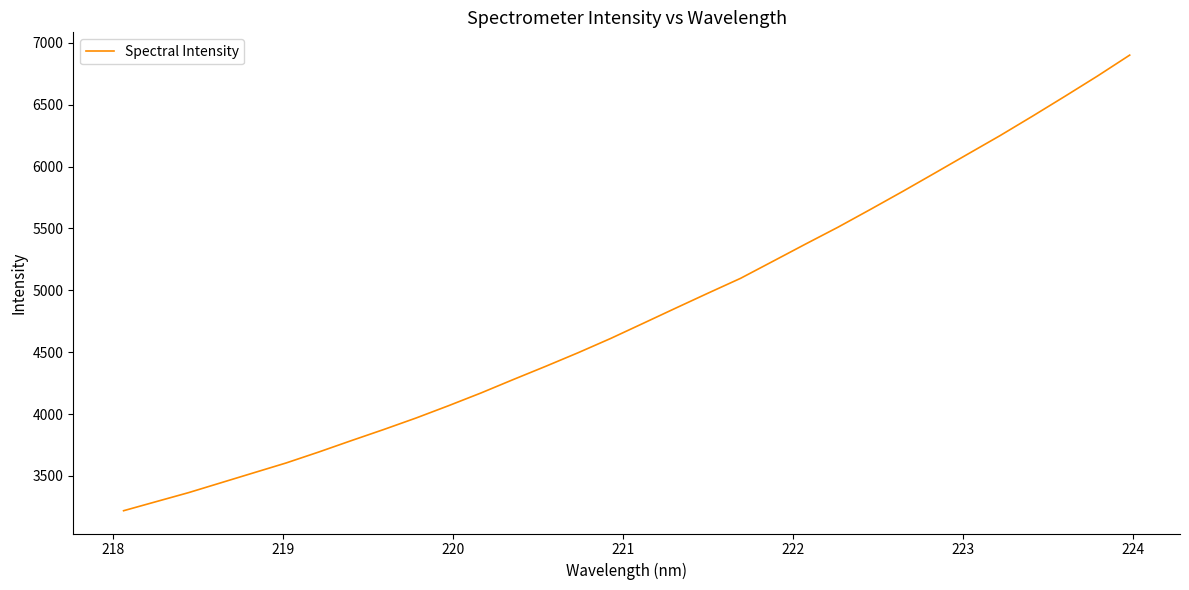

How many categories are shown in the chart?

32